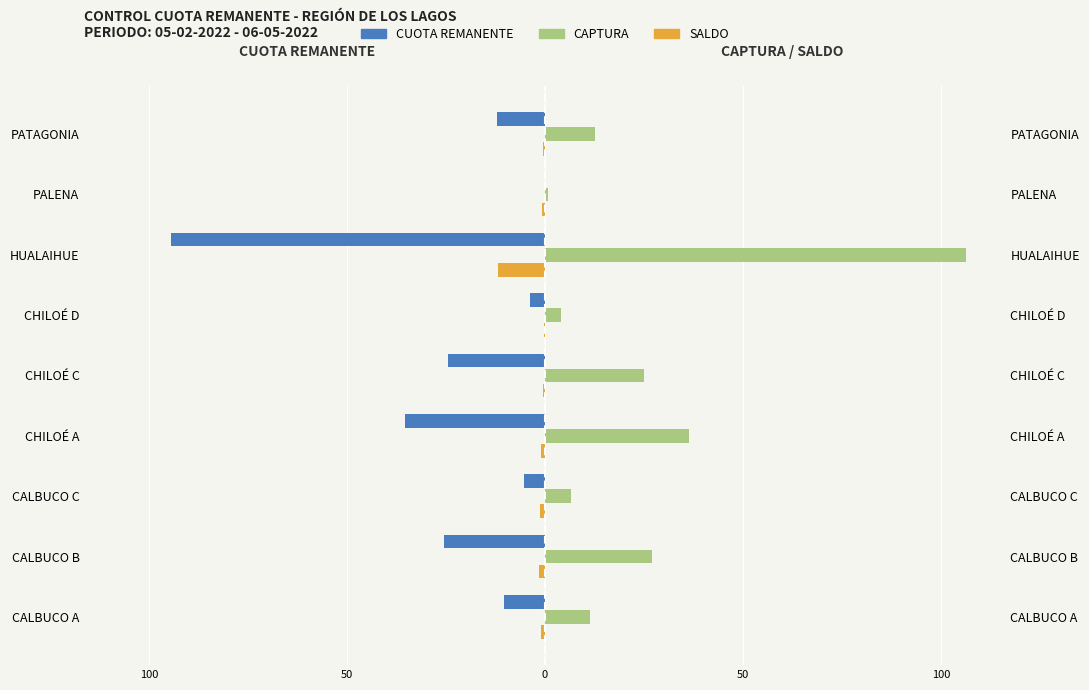

List the series in order of their peak value, highest first.

CAPTURA, CUOTA REMANENTE, SALDO